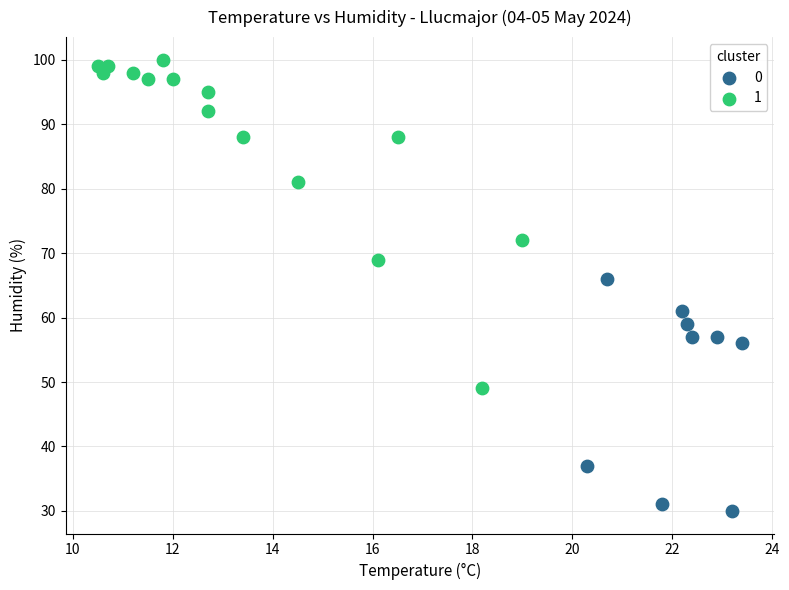

Which series has the widest spread of Y values?

1